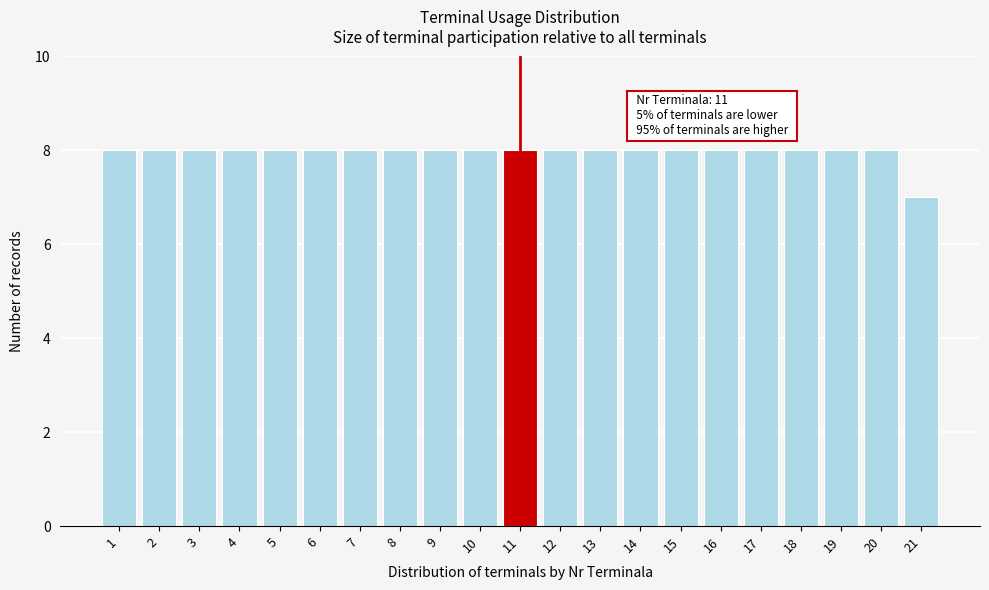

Reading left to right, extract all data points from this chart.

8	8	8	8	8	8	8	8	8	8	8	8	8	8	8	8	8	8	8	8	7